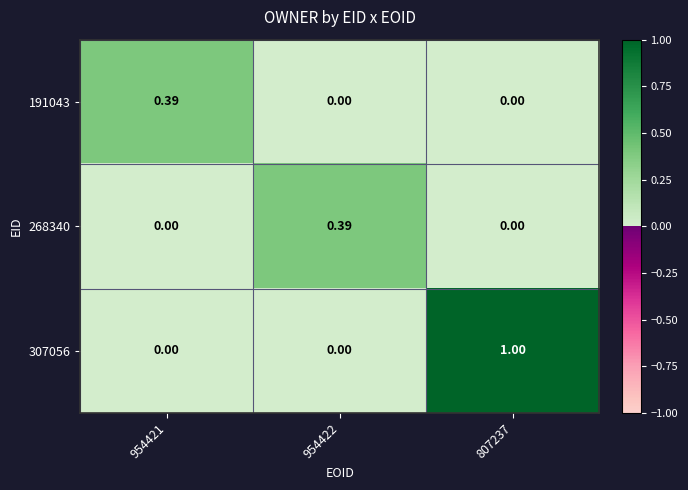

How many series are shown in this chart?

3